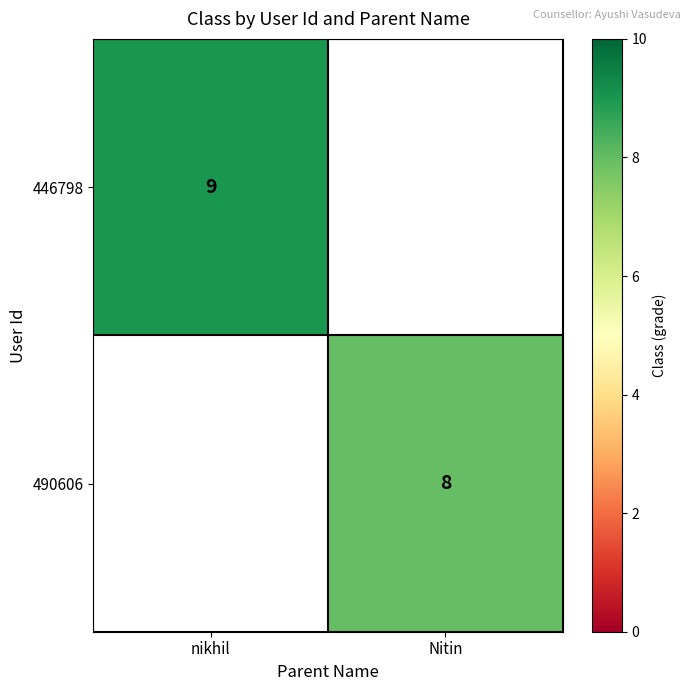

True or false: 446798 has a value of 3 at nikhil.

False